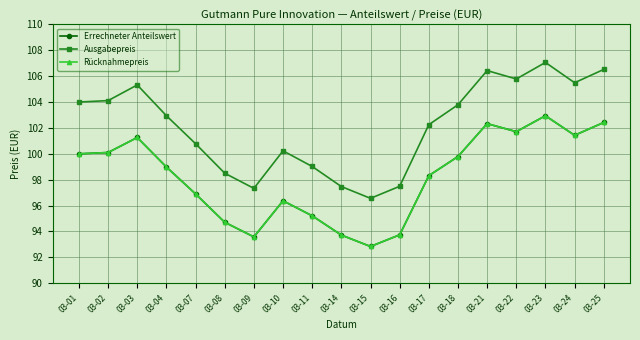

Is it true that Rücknahmepreis equals 145.3 at 03-24?

False